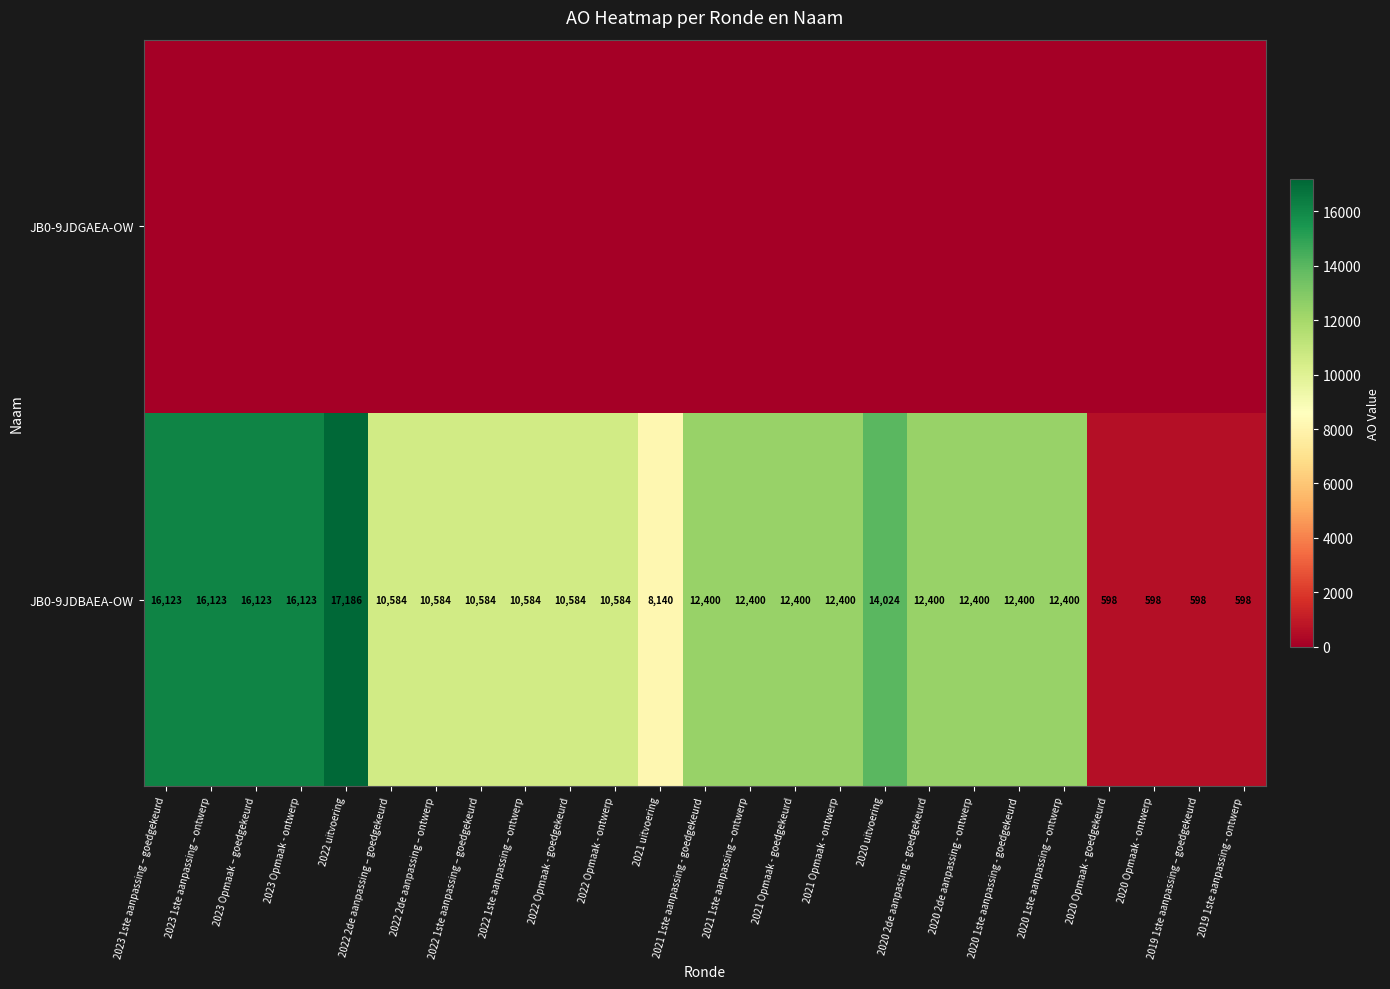

The value of JB0-9JDBAEA-OW at 2023 1ste aanpassing – ontwerp is 22150. True or false?

False